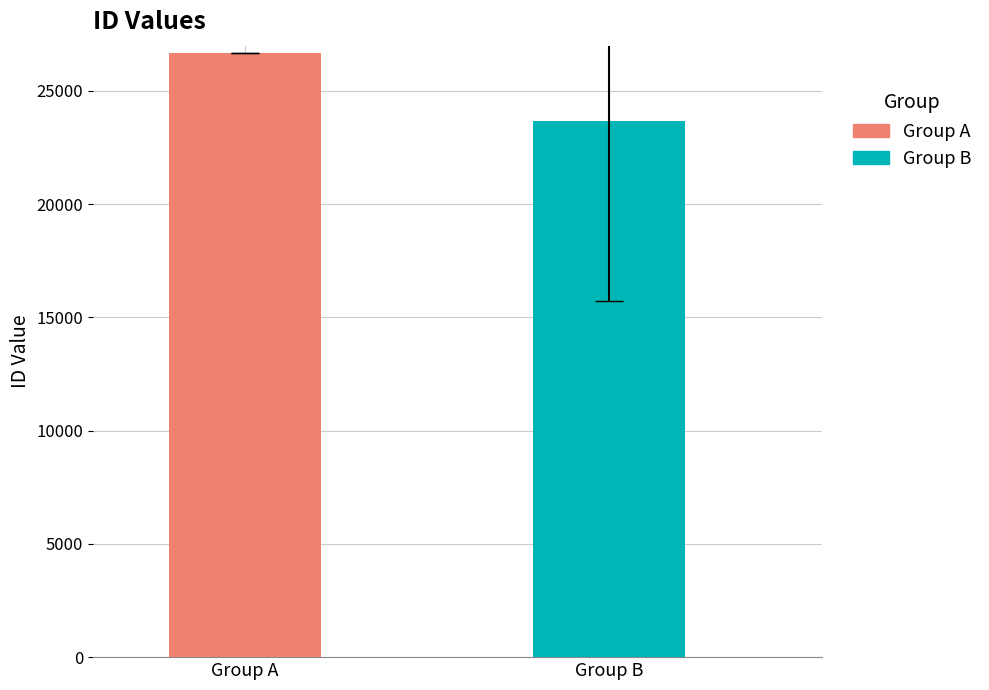

What is the maximum value shown in the chart?

26683.1